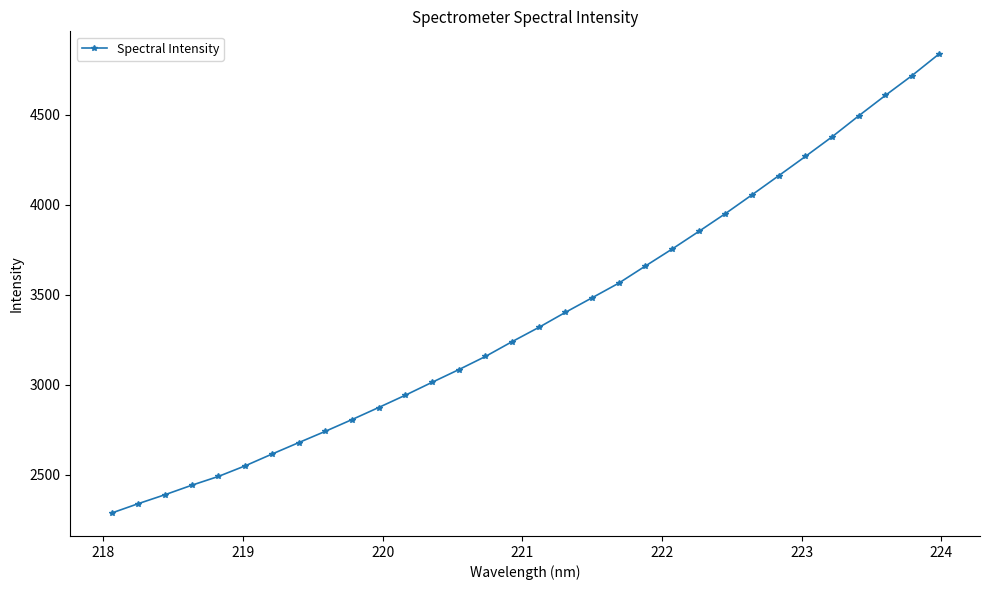

True or false: there are more than 1 points higher than both neighbors.

False